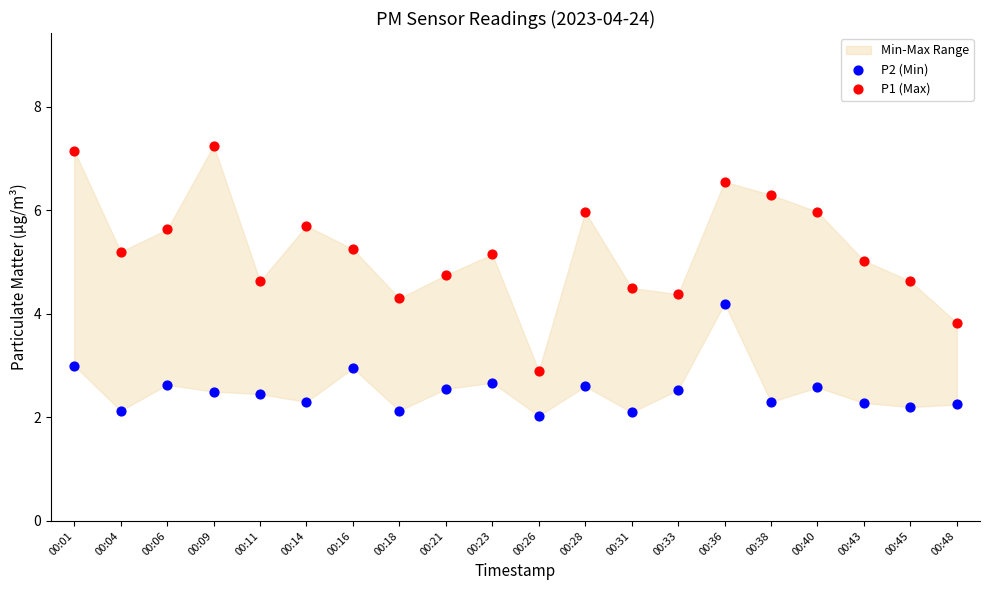

Which series reaches the minimum Y coordinate?

P2 (Min)